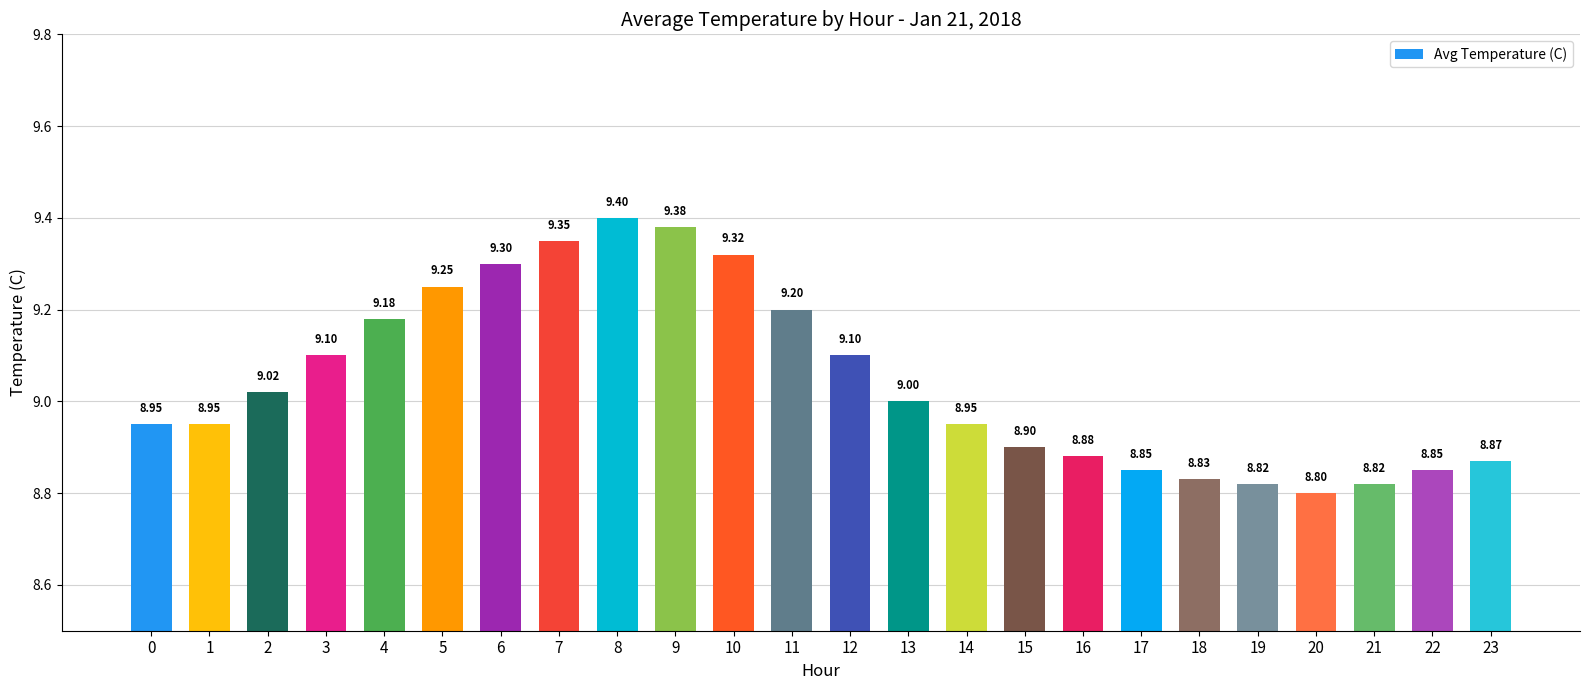

Approximately how many times larger is the value at 1 compared to 23?

1.0